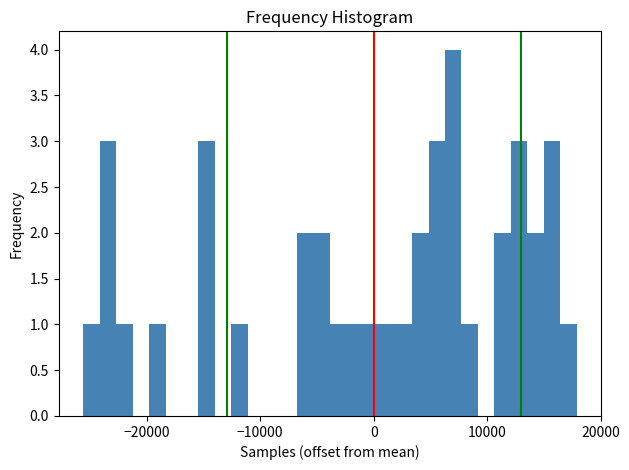

Around what value on the x-axis is the tallest bar? Give the approximate position of its centre, as read against the axis.

7000